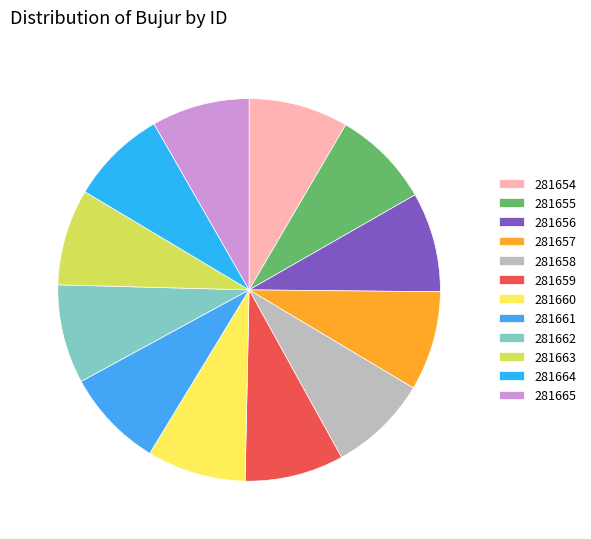

What is the ratio of the value at 281659 to the value at 281665?

1.0